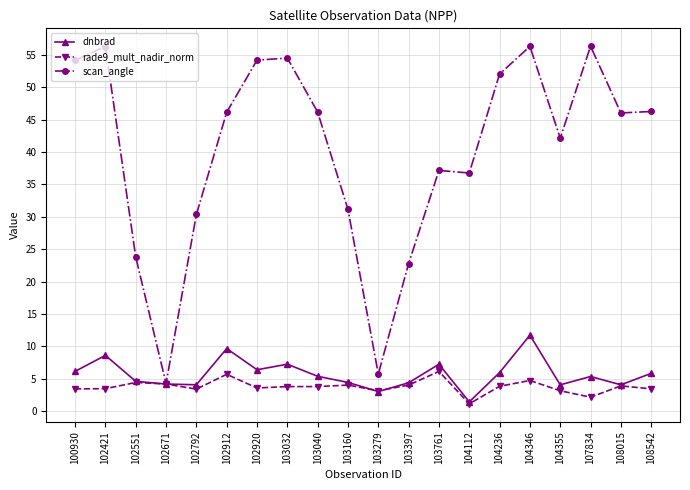

True or false: rade9_mult_nadir_norm has more than 0 points higher than both neighbors.

True